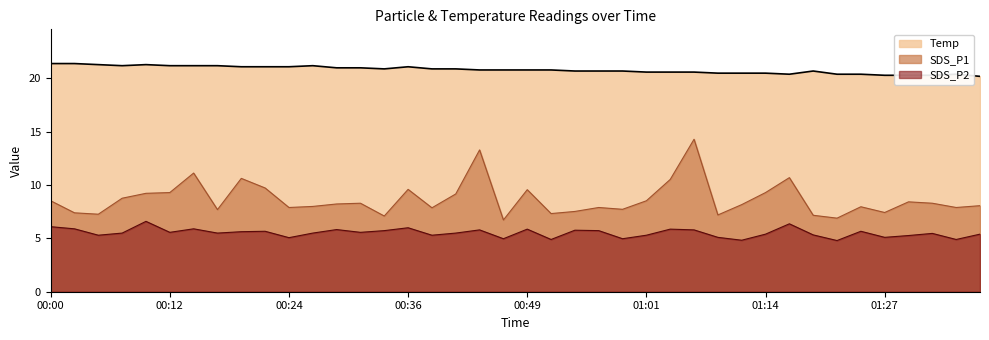

List the series in order of their overall mean, highest first.

Temp, SDS_P1, SDS_P2